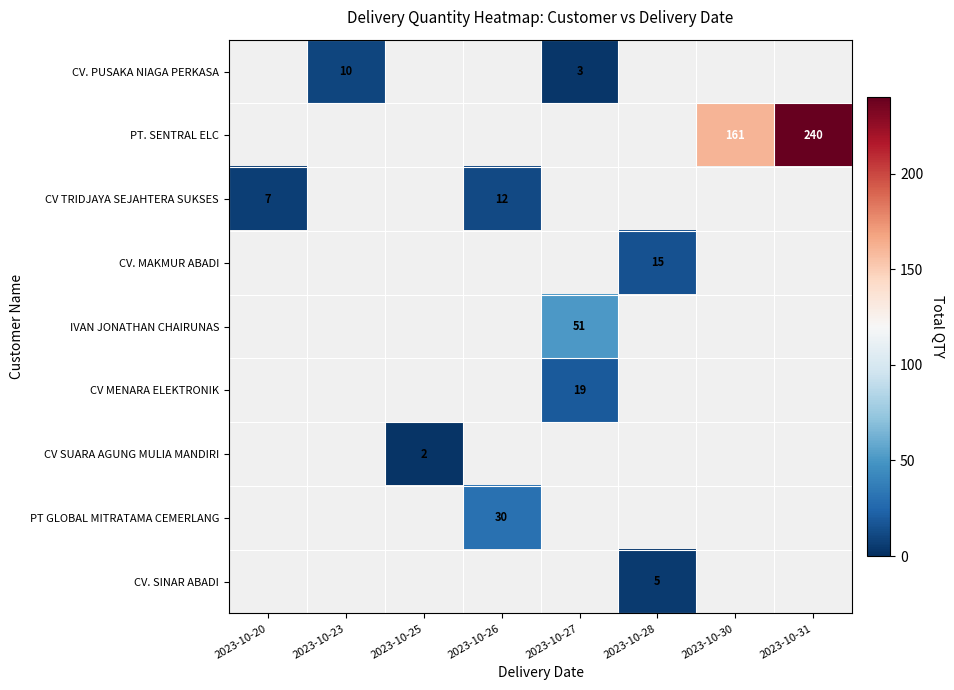

The PT GLOBAL MITRATAMA CEMERLANG series shows 30 at 2023-10-26. True or false?

True